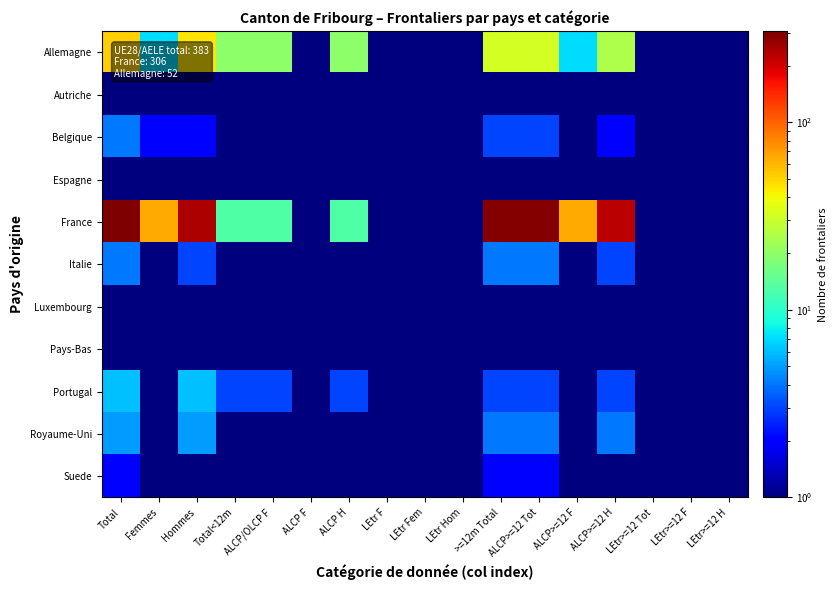

What is the difference between the highest and lowest values at ALCP F?

0.5